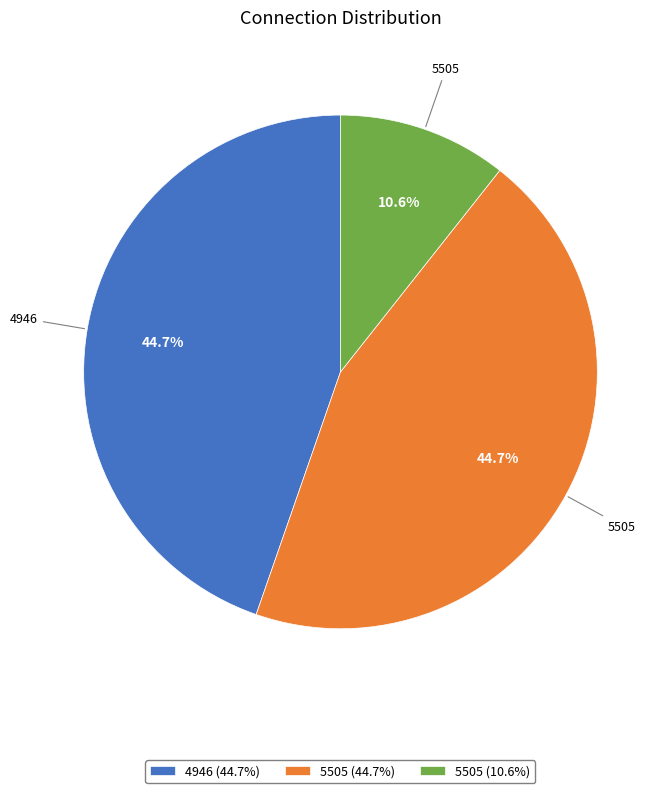

Is there a majority slice in this chart?

No